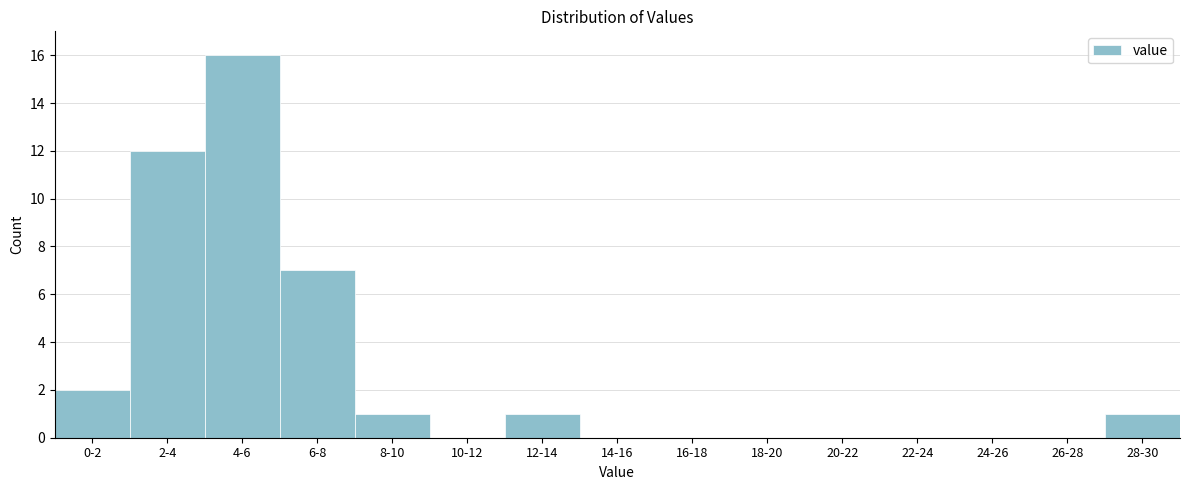

Reading left to right, list all the values displayed in this chart.

0-2=2	2-4=12	4-6=16	6-8=7	8-10=1	10-12=0	12-14=1	14-16=0	16-18=0	18-20=0	20-22=0	22-24=0	24-26=0	26-28=0	28-30=1